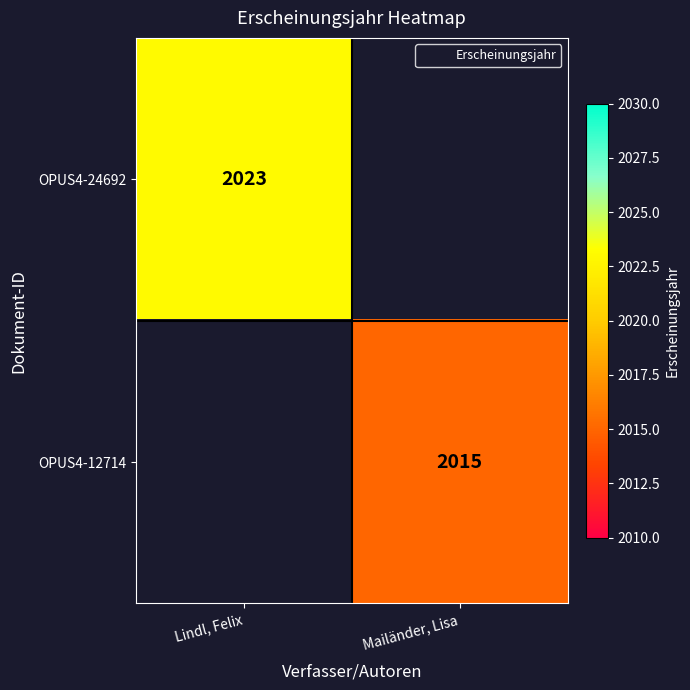

The OPUS4-12714 series shows 1066 at Mailänder, Lisa. True or false?

False